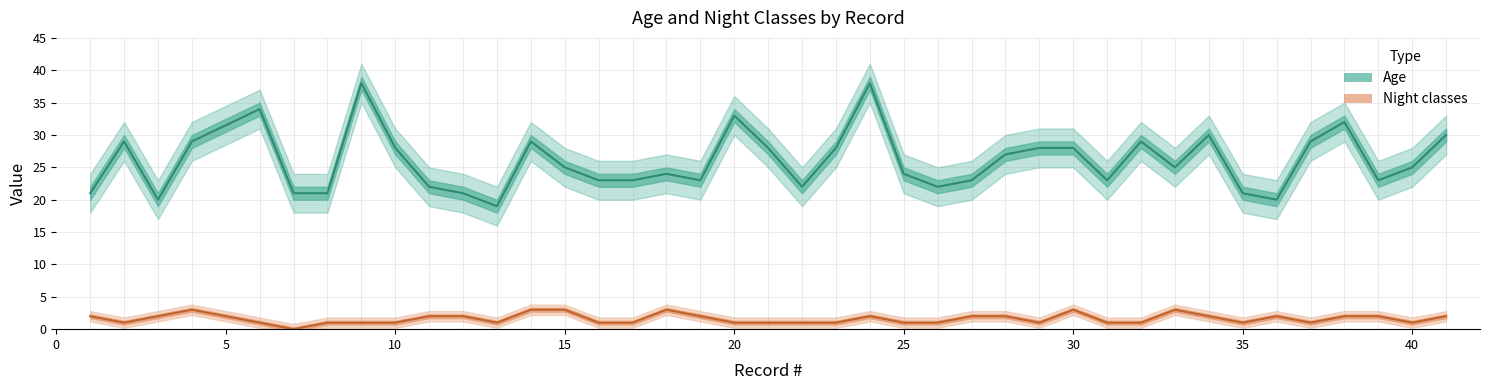

The value of Night classes (line) at 25 is 2. True or false?

False